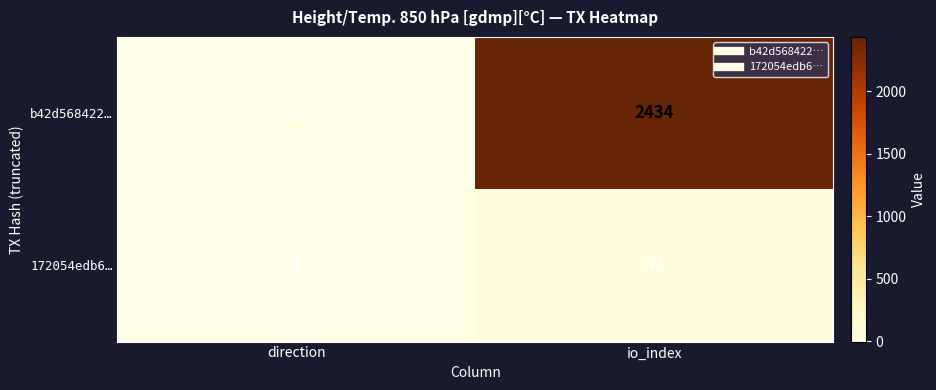

At which category is the sum across all series the highest?

io_index